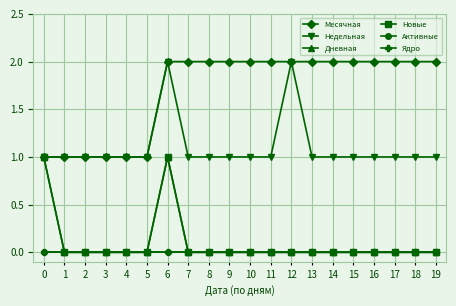

Is this an area chart (filled region under the line)?

No